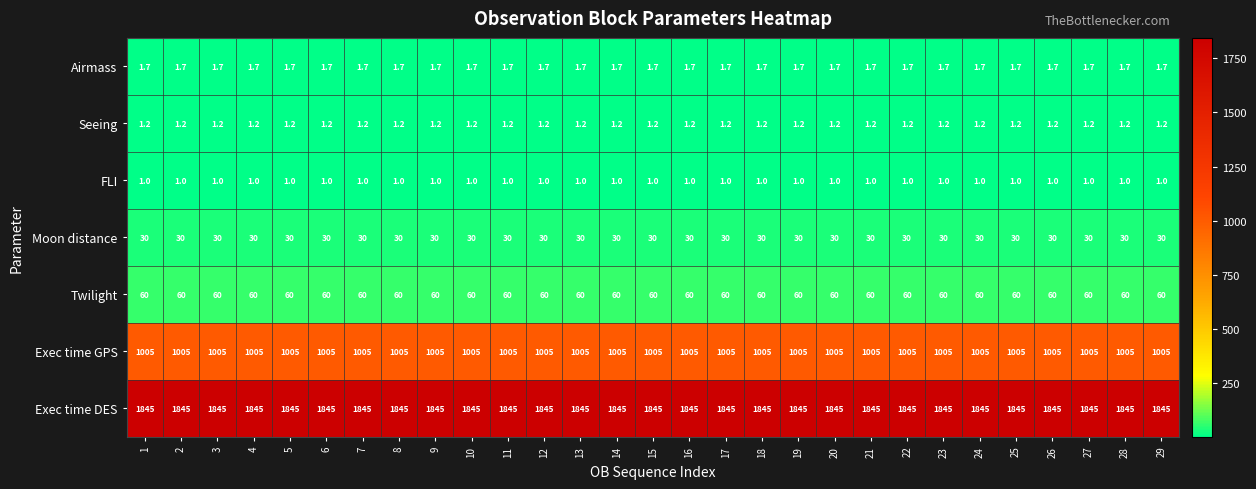

What is the lowest value of the Moon distance series?

30.0